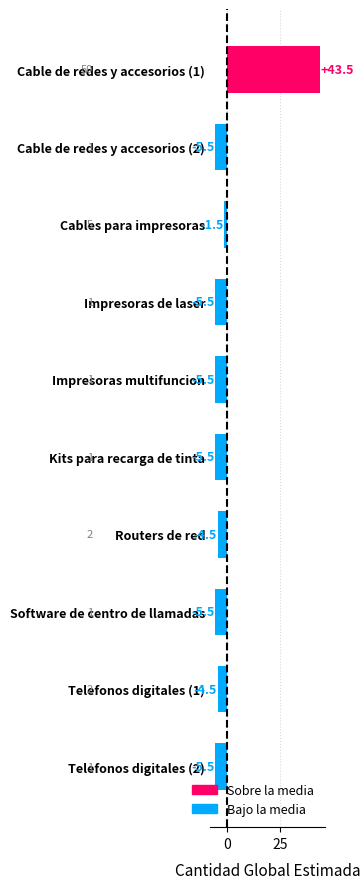

The value at Cable de redes y accesorios (1) is 68.7. True or false?

False